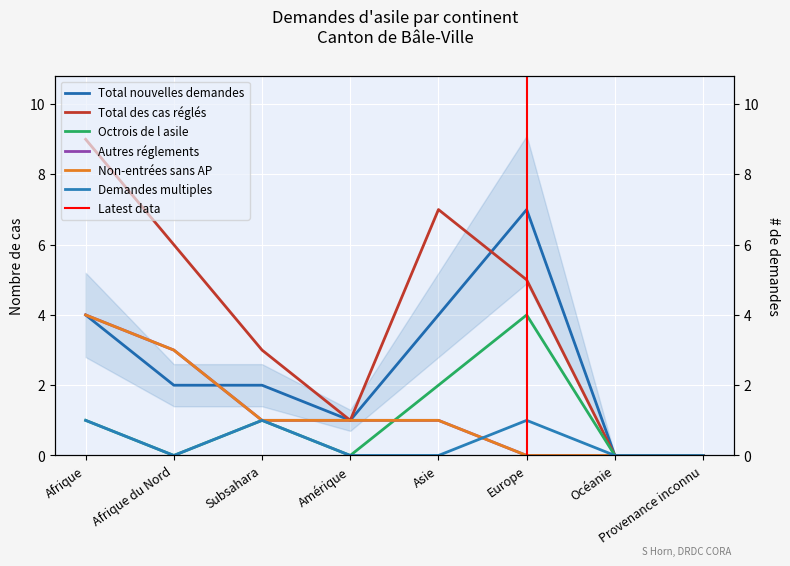

Reading right to left, what are all the values shown in this chart?

Total nouvelles demandes: Provenance inconnu=0	Océanie=0	Europe=7	Asie=4	Amérique=1	Subsahara=2	Afrique du Nord=2	Afrique=4
Total des cas réglés: Provenance inconnu=0	Océanie=0	Europe=5	Asie=7	Amérique=1	Subsahara=3	Afrique du Nord=6	Afrique=9
Octrois de l asile: Provenance inconnu=0	Océanie=0	Europe=4	Asie=2	Amérique=0	Subsahara=1	Afrique du Nord=0	Afrique=1
Autres réglements: Provenance inconnu=0	Océanie=0	Europe=0	Asie=1	Amérique=1	Subsahara=1	Afrique du Nord=3	Afrique=4
Non-entrées sans AP: Provenance inconnu=0	Océanie=0	Europe=0	Asie=1	Amérique=1	Subsahara=1	Afrique du Nord=3	Afrique=4
Demandes multiples: Provenance inconnu=0	Océanie=0	Europe=1	Asie=0	Amérique=0	Subsahara=1	Afrique du Nord=0	Afrique=1